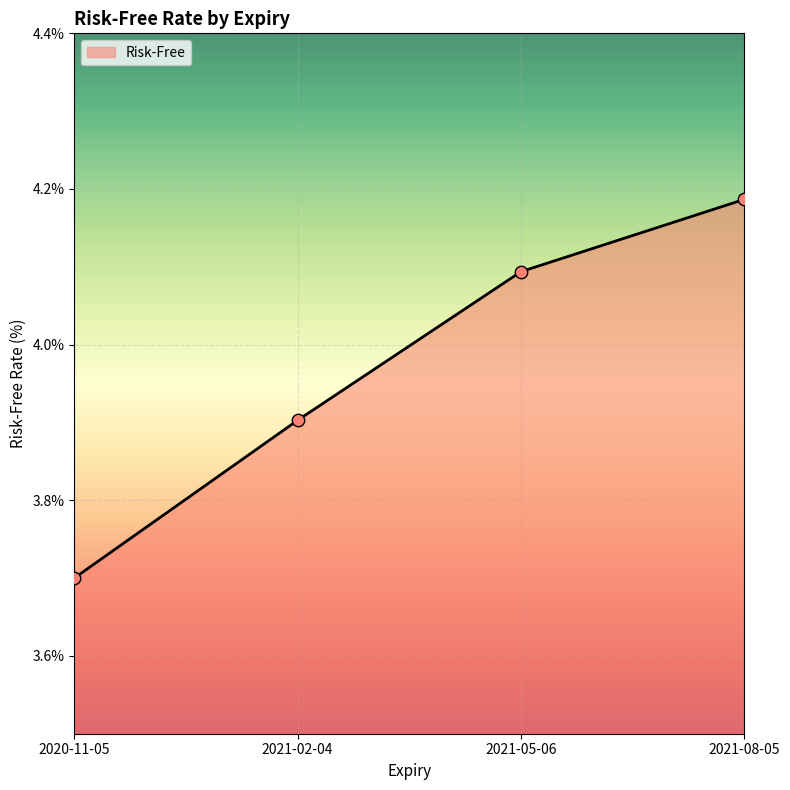

What is the change in value from 2021-05-06 to 2021-08-05?

+0.1